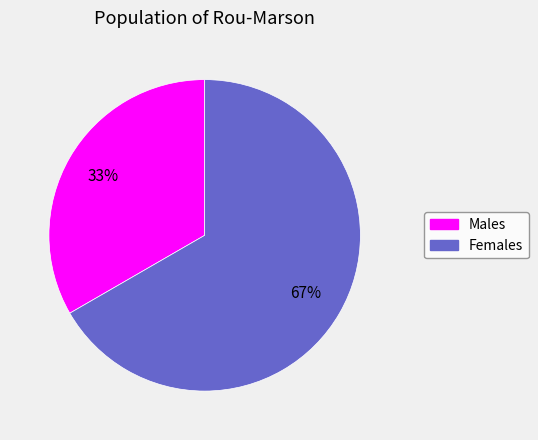

Does Males represent more than half of the total?

No